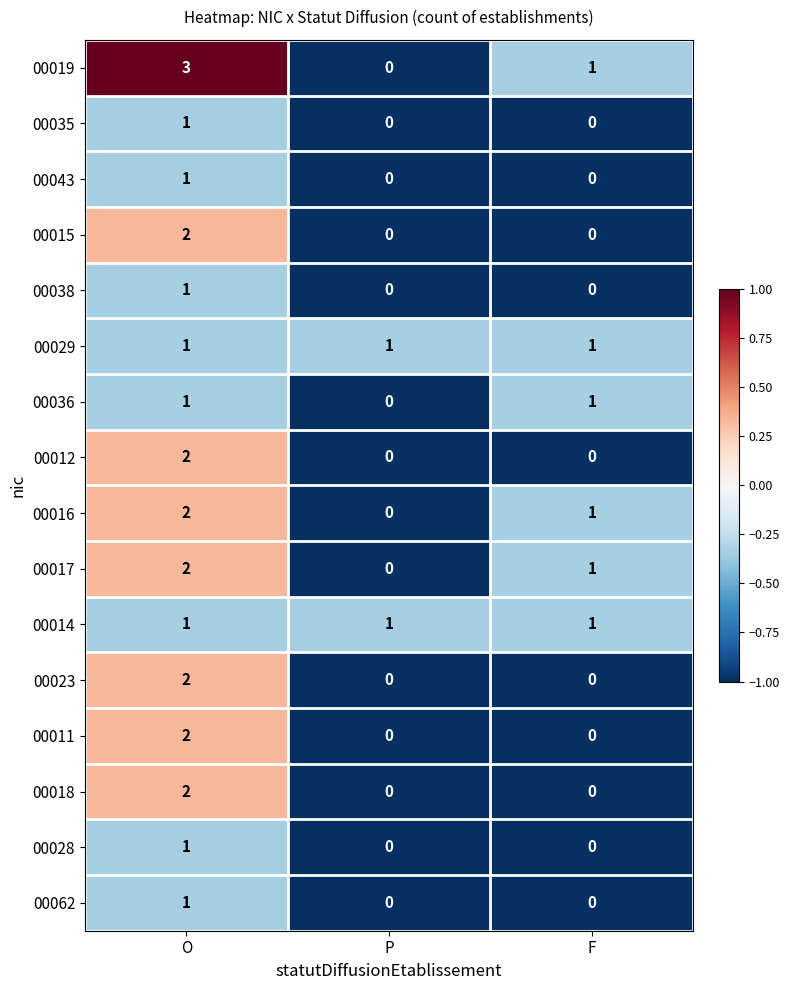

Count the 00016 values in the range 0 to 2.

3